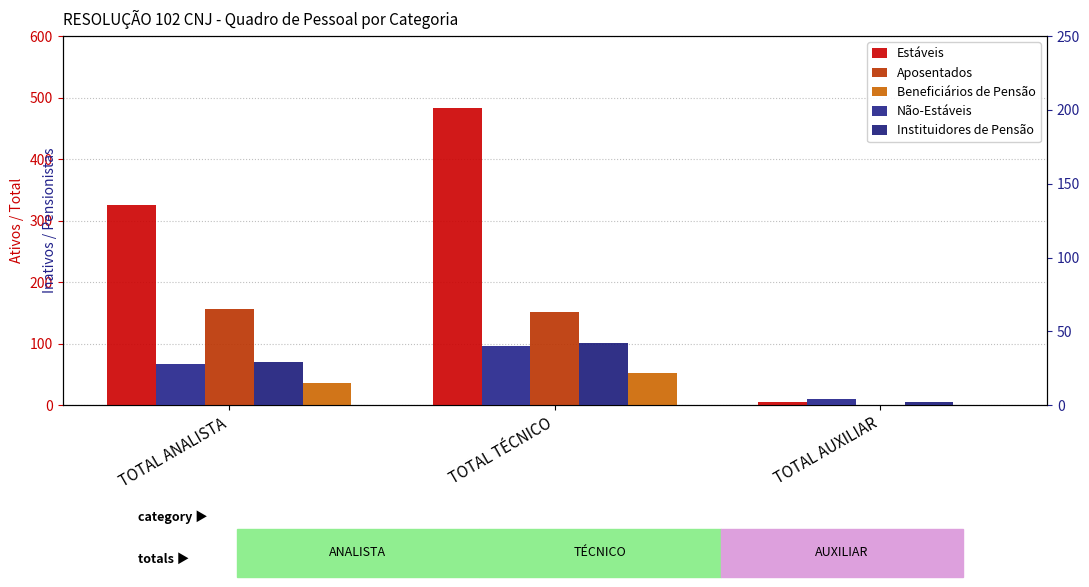

At which category is the sum across all series the highest?

TOTAL TÉCNICO